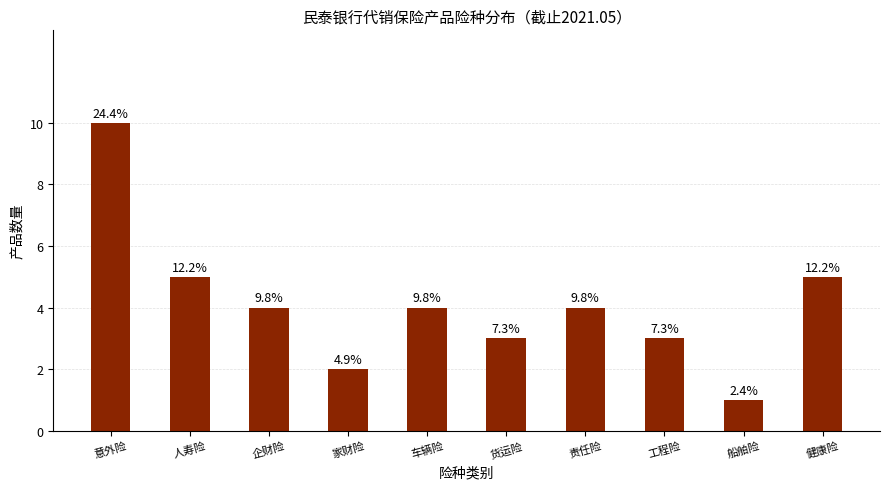

Are the bars horizontal?

No